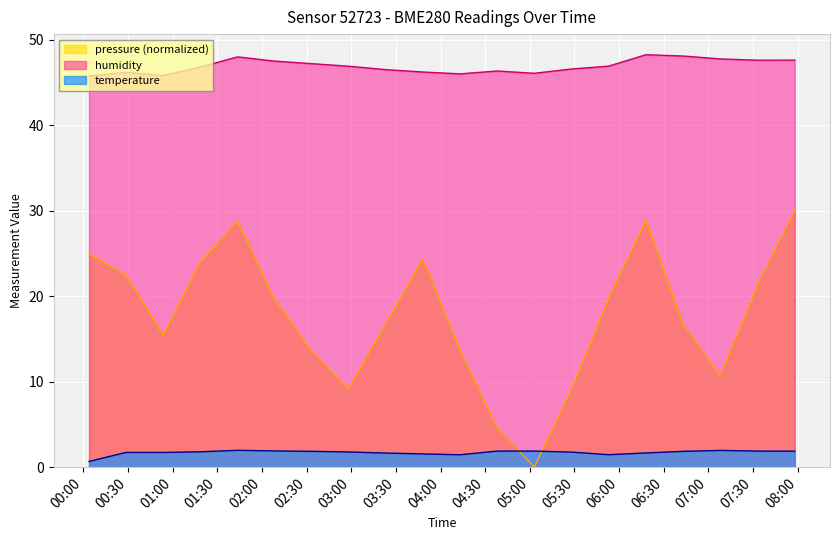

Rank the series by their average value, from highest to lowest.

humidity, pressure (normalized), temperature